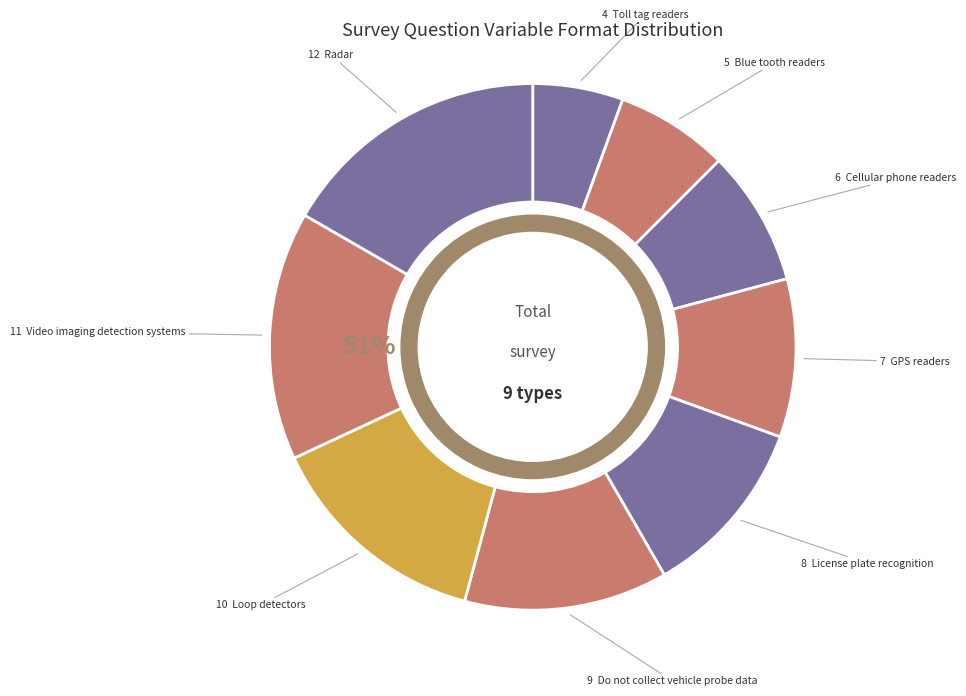

To the nearest percent, what is the difference between the largest and smallest slice percentages?

11%